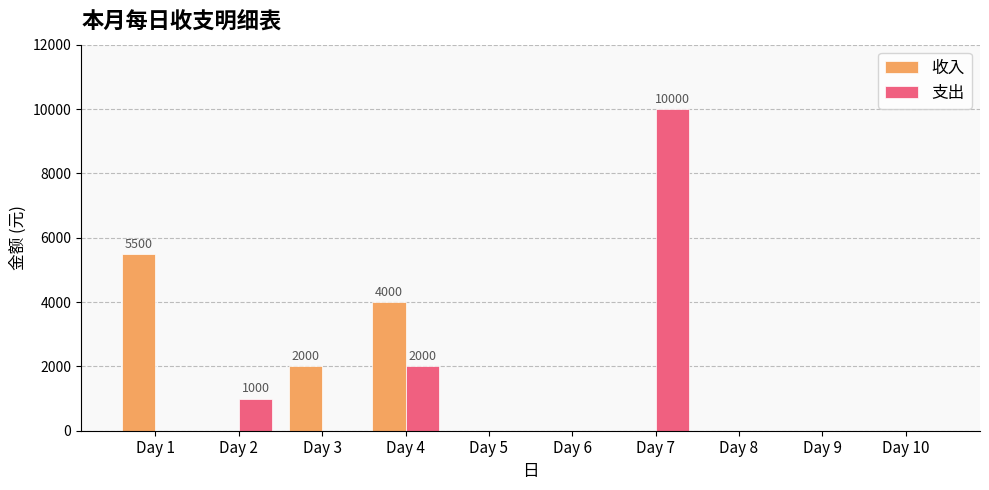

At which label is 支出 closest to 5000?

Day 4